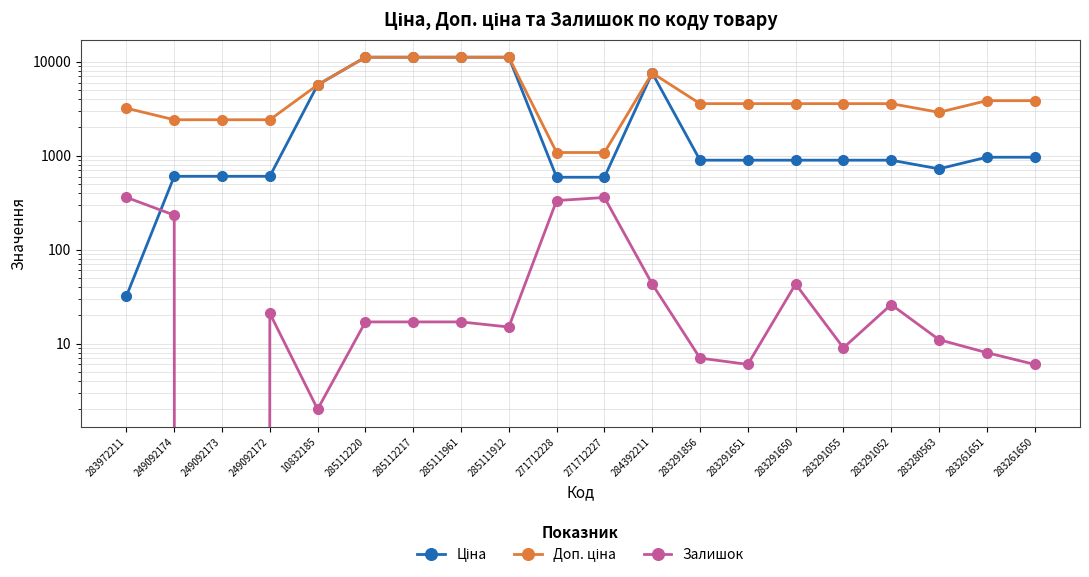

What is the label of the 11th point from the right?

271712228